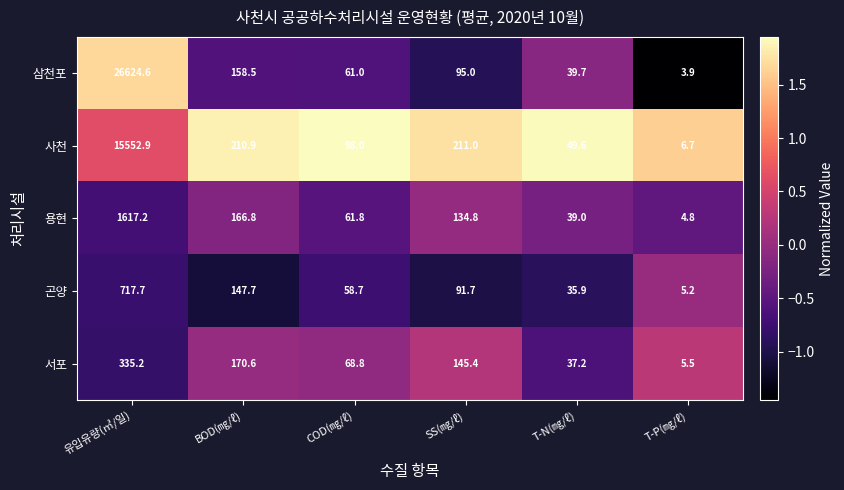

How many data points in 서포 are less than 145?

3